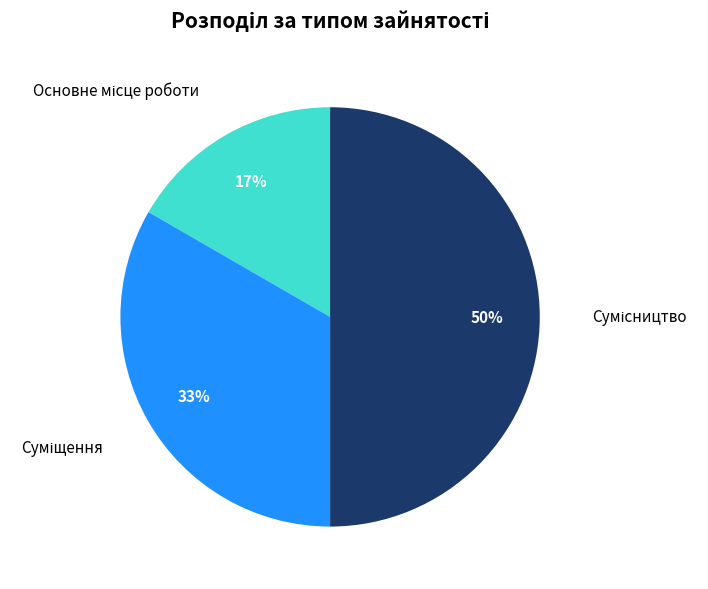

To the nearest percent, what is the difference between the largest and smallest slice percentages?

33%